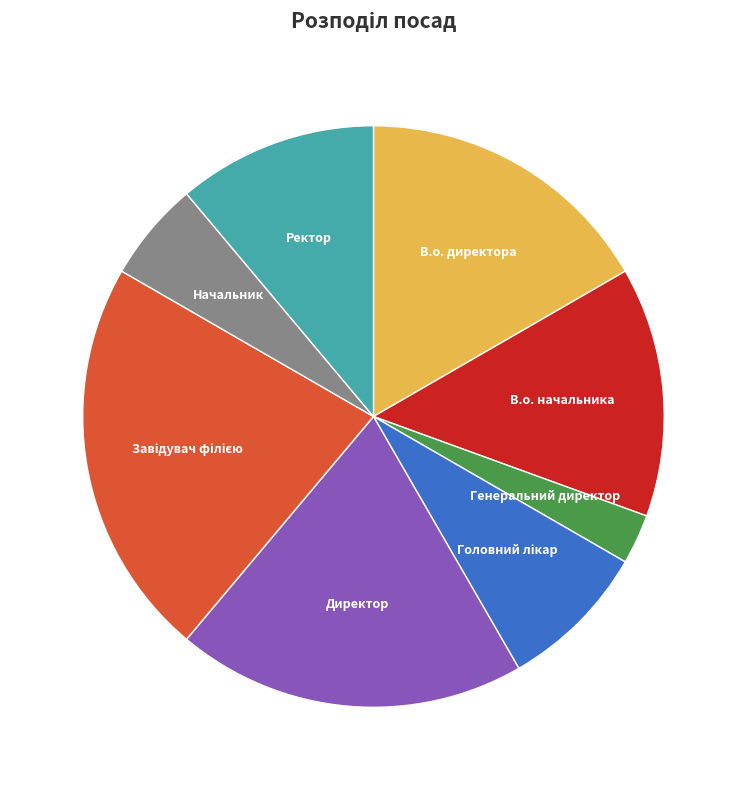

How many segments does this pie chart have?

8